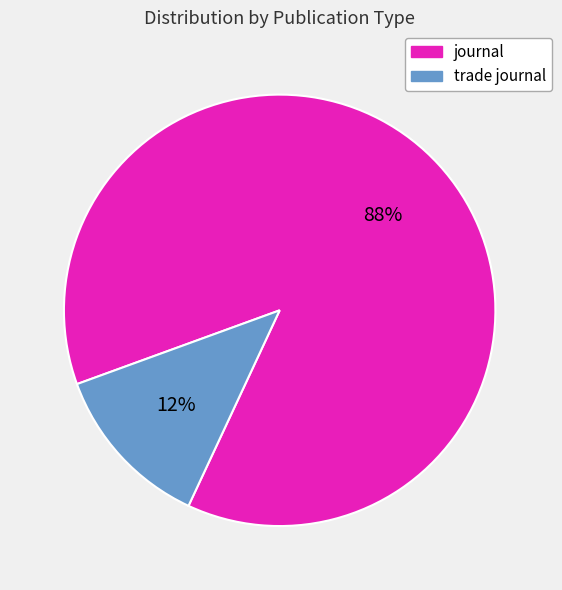

Rank the categories by value from lowest to highest.

trade journal, journal